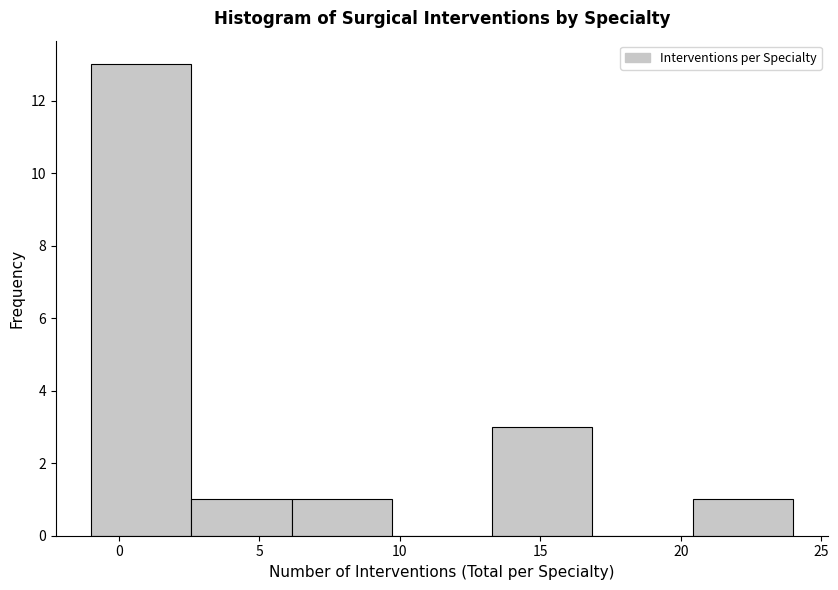

How tall is the bar that spans 13.5 to 17.0 on the x-axis? Neither the bar edges nor the heights are printed on the chart, so give them approximately, as read against the axes.

3